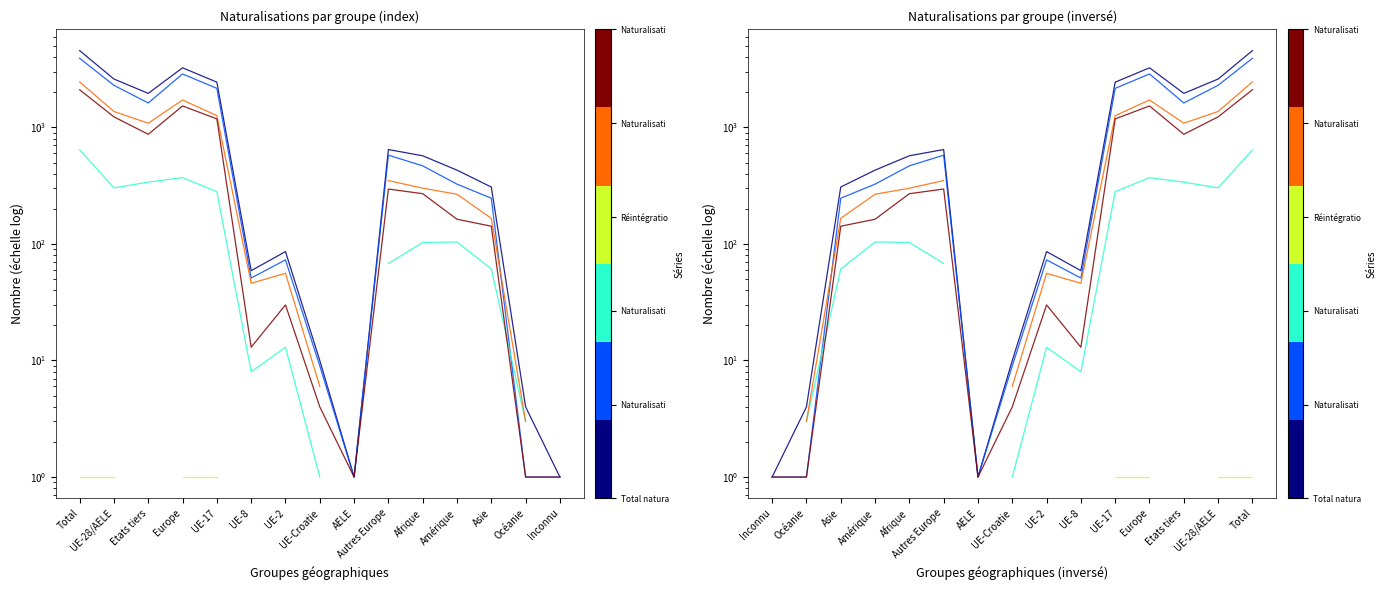

Which category has the lowest value in the Naturalisations F series?

Océanie